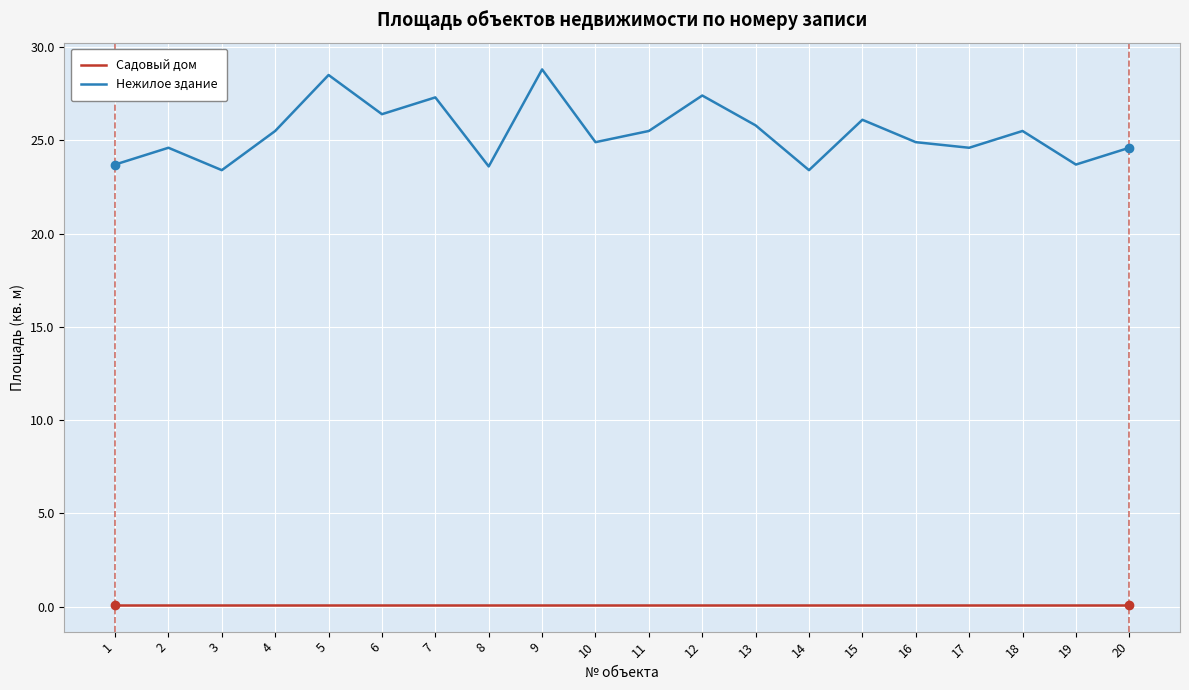

The Нежилое здание series shows 43.8 at 17. True or false?

False